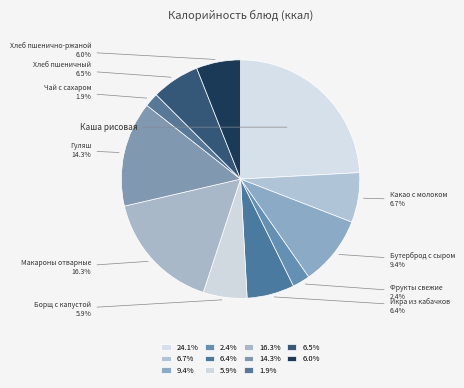

Rank the categories by value from highest to lowest.

Каша рисовая, Макароны отварные, Гуляш, Бутерброд с сыром, Какао с молоком, Хлеб пшеничный, Икра из кабачков, Хлеб пшенично-ржаной, Борщ с капустой, Фрукты свежие, Чай с сахаром